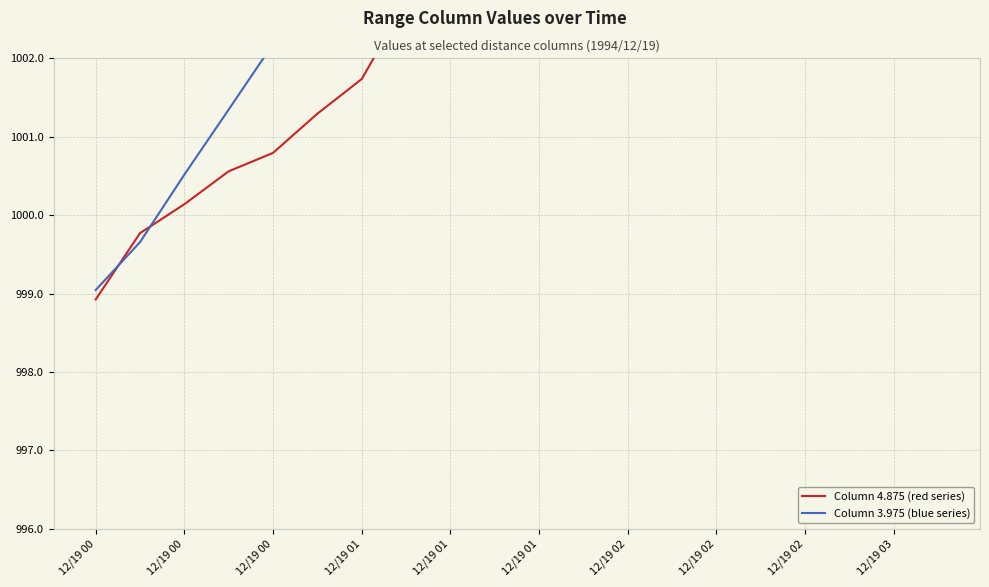

Which series changed the most between 12/19 00 and 12/19 02?

Column 3.975 (blue series)